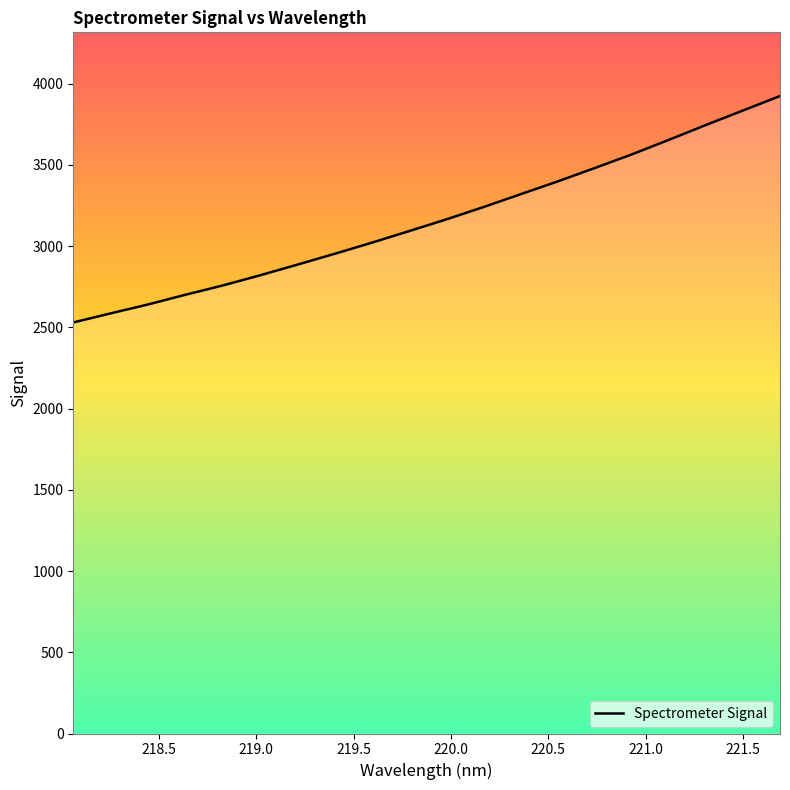

What is the greatest value displayed?

3922.7